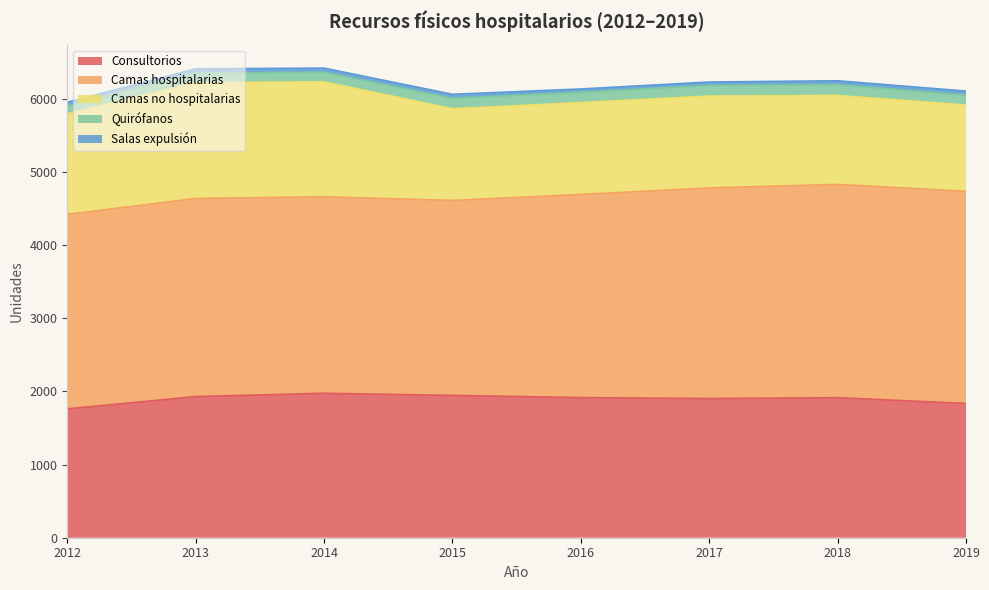

Reading left to right, what are all the values shown in this chart?

Consultorios: 2012=1761	2013=1929	2014=1974	2015=1945	2016=1915	2017=1902	2018=1914	2019=1835
Camas hospitalarias: 2012=2658	2013=2708	2014=2686	2015=2665	2016=2777	2017=2879	2018=2915	2019=2900
Camas no hospitalarias: 2012=1374	2013=1584	2014=1570	2015=1253	2016=1255	2017=1255	2018=1215	2019=1179
Quirófanos: 2012=106	2013=130	2014=132	2015=143	2016=142	2017=146	2018=148	2019=135
Salas expulsión: 2012=53	2013=57	2014=56	2015=54	2016=44	2017=46	2018=53	2019=55